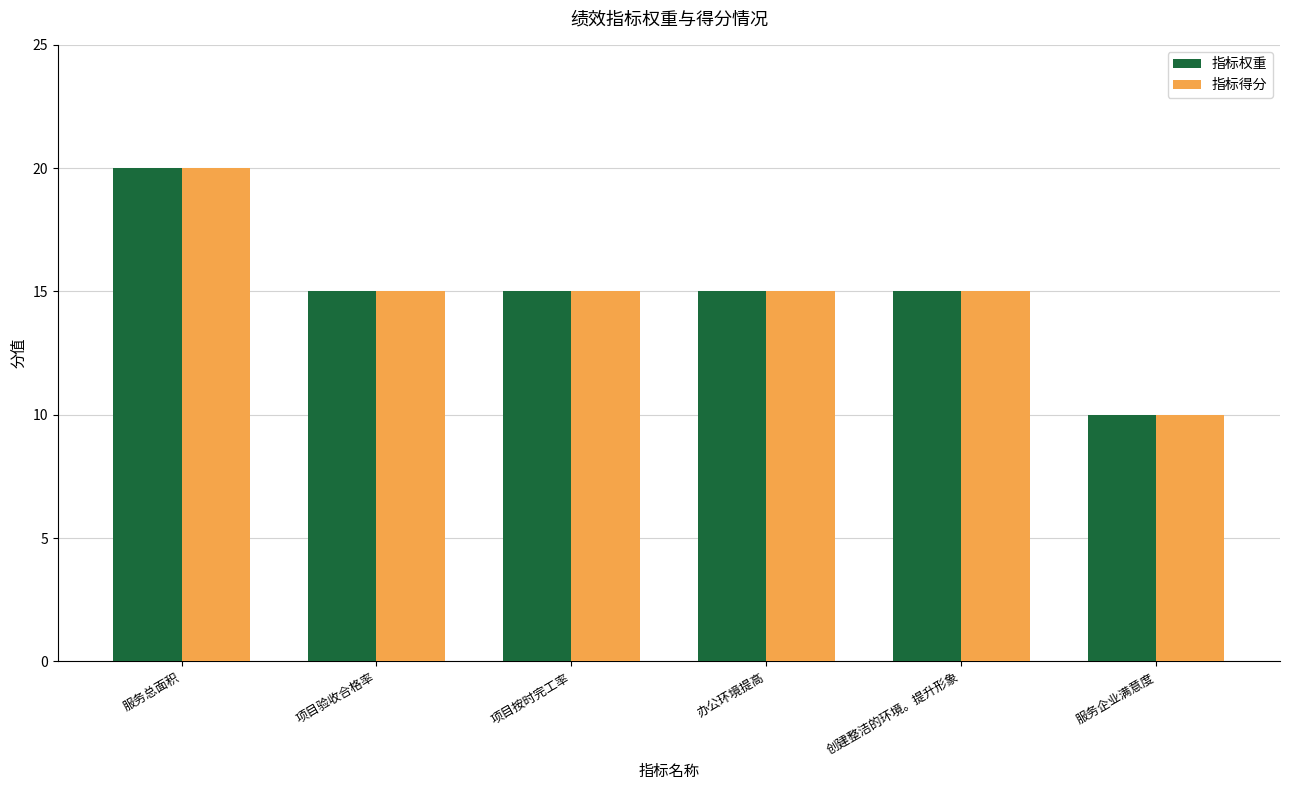

What is the value of the 指标权重 bar at the 3rd from the left?

15